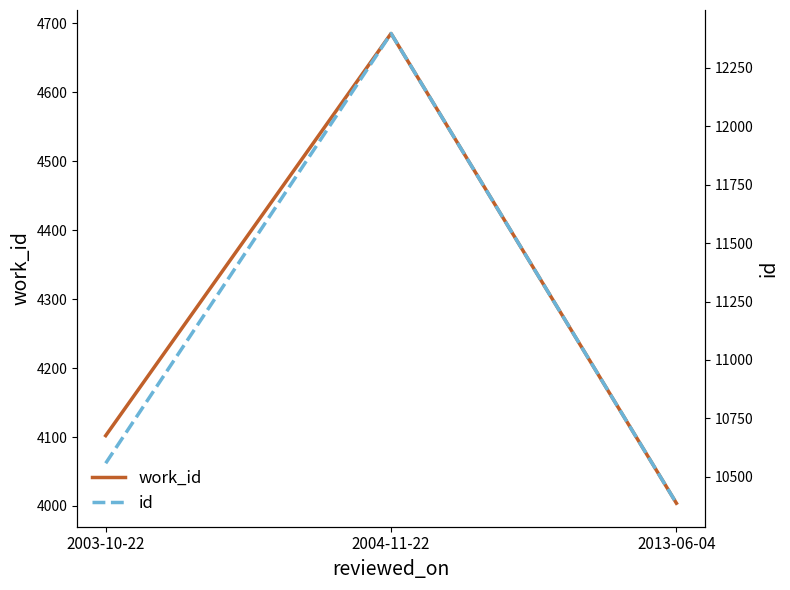

Does the chart display data point markers on the line(s)?

No